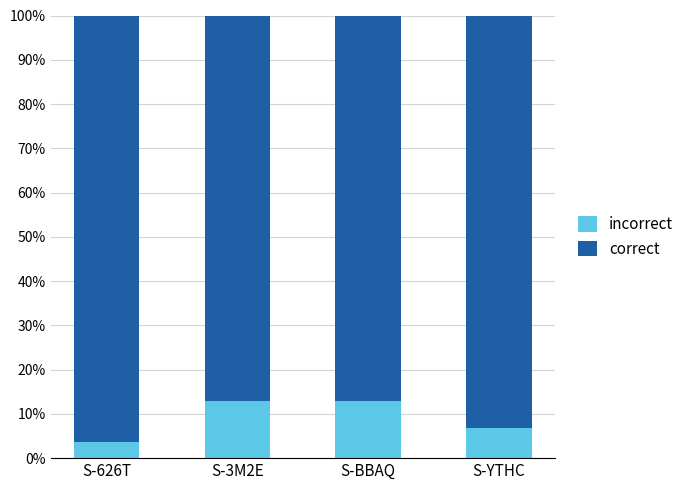

Between S-YTHC and S-626T, which is larger?

S-YTHC